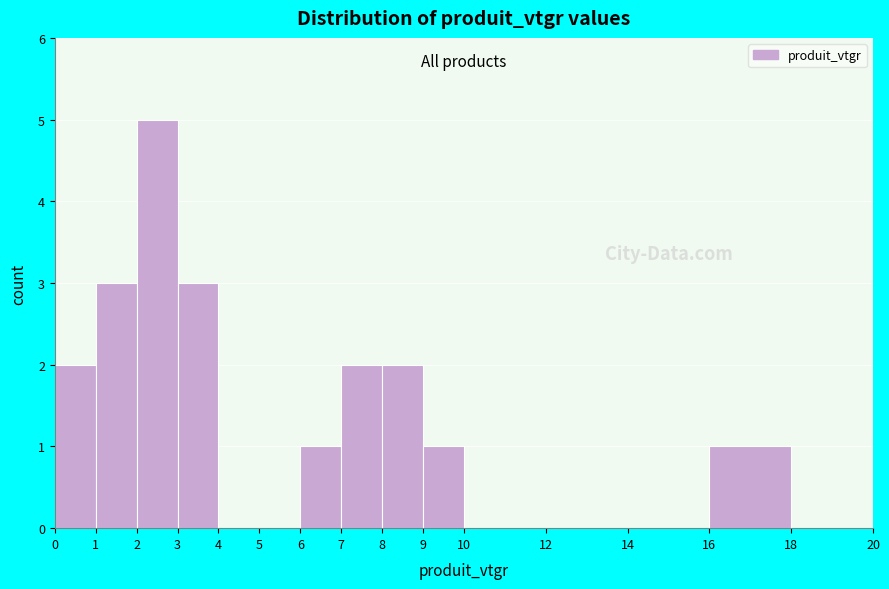

Reading left to right, list every bar in this chart as the range it spans on the x-axis followed by its height. The values are not printed on the chart, so give them approximately, as read against the axis.

0 to 1: 2
1 to 2: 3
2 to 3: 5
3 to 4: 3
4 to 5: 0
5 to 6: 0
6 to 7: 1
7 to 8: 2
8 to 9: 2
9 to 10: 1
10 to 12: 0
12 to 14: 0
14 to 16: 0
16 to 18: 1
18 to 20: 0